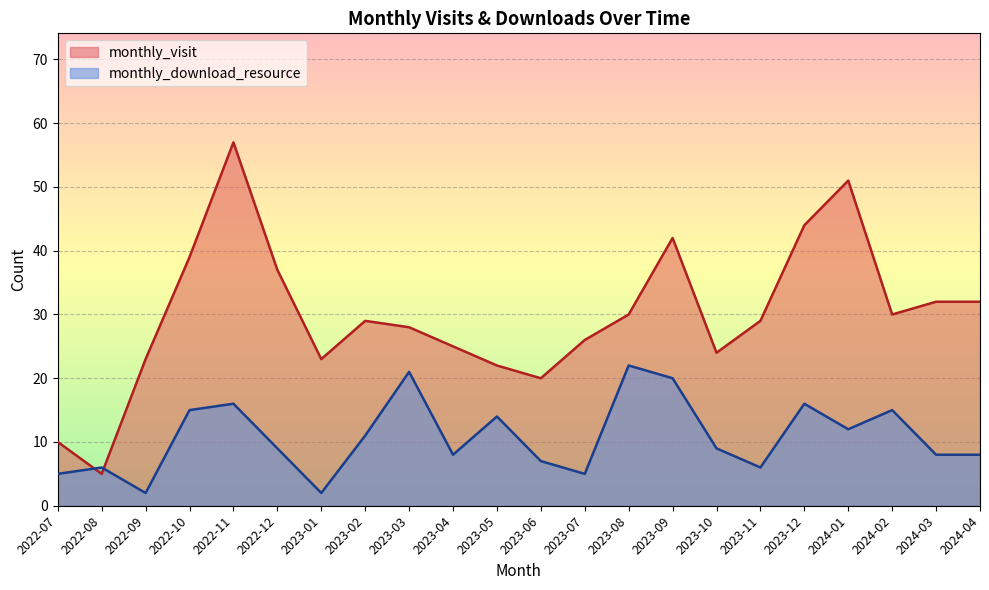

Rank the series by their average value, from highest to lowest.

monthly_visit, monthly_download_resource